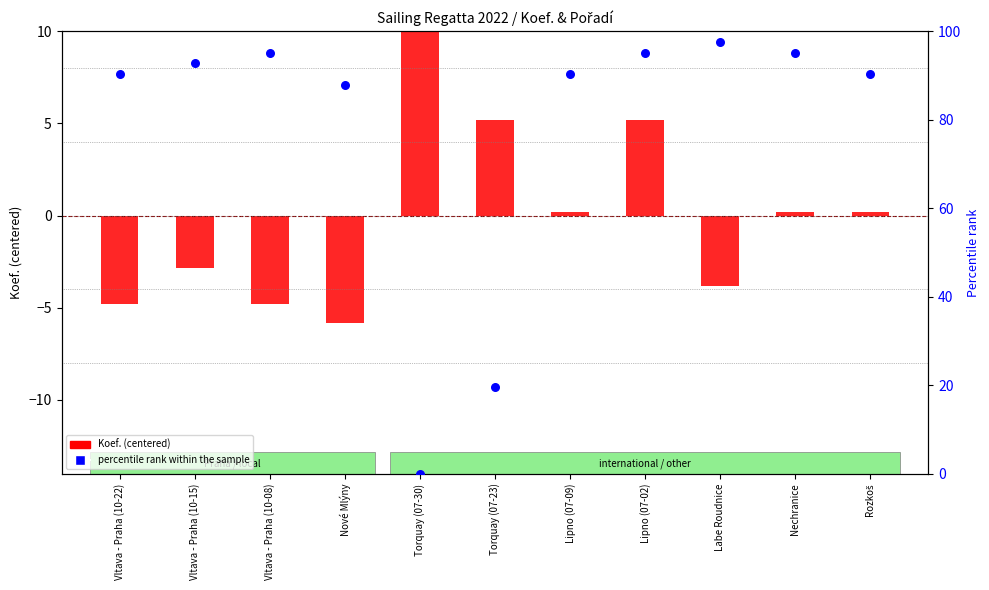

What is the total value across all series at Lipno (07-02)?

100.3